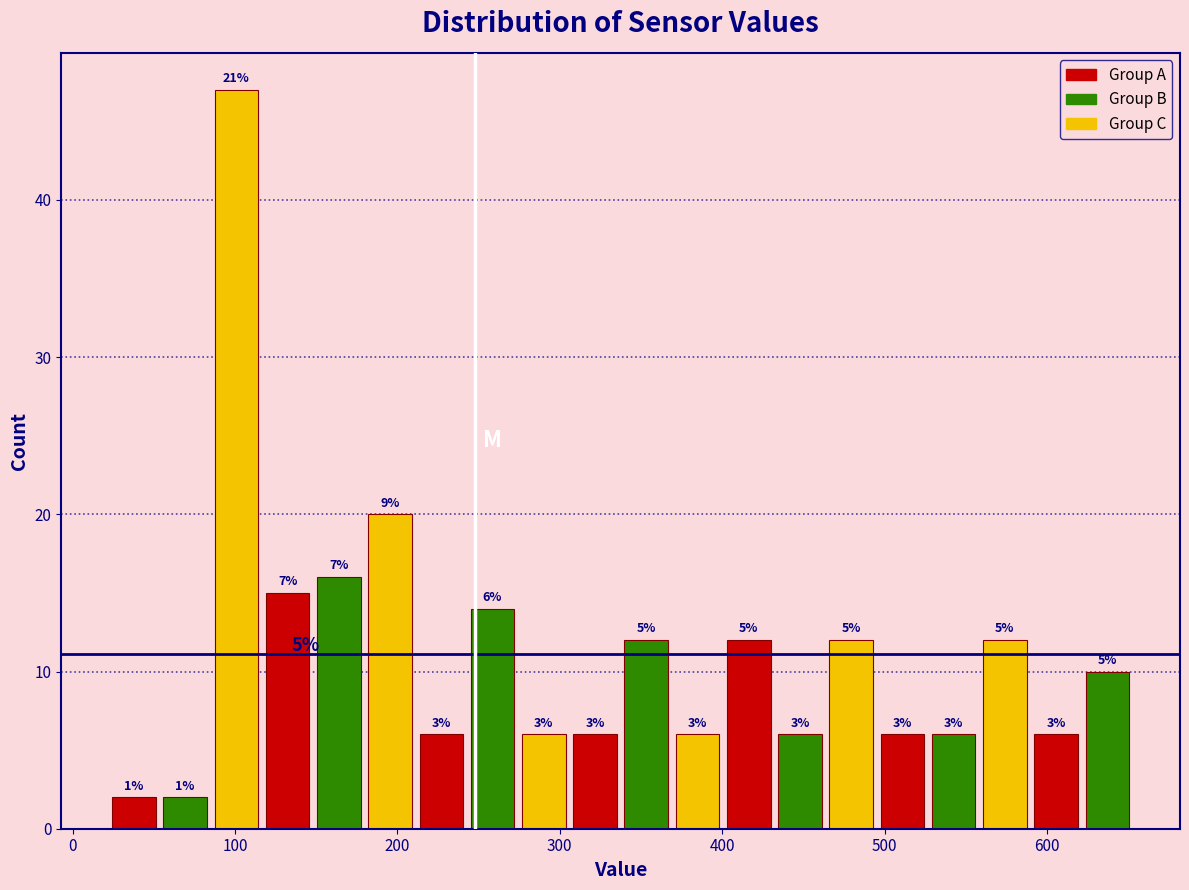

Around what value on the x-axis is the tallest bar? Give the approximate position of its centre, as read against the axis.

100